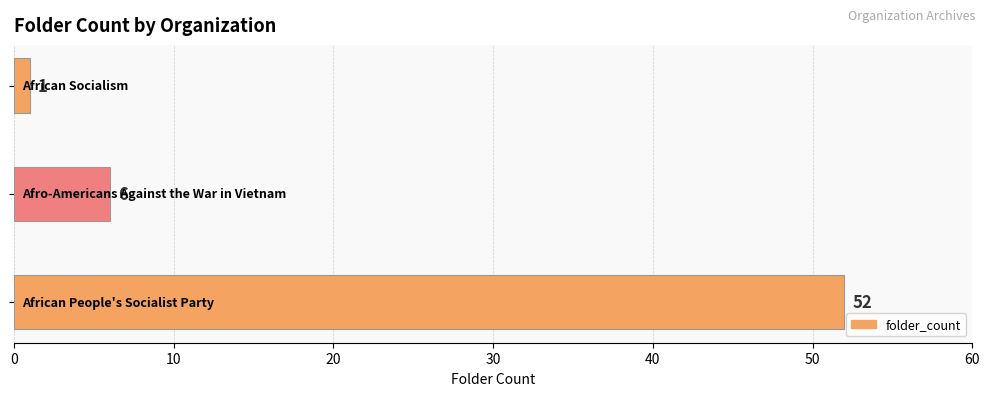

How many values are below 6?

1